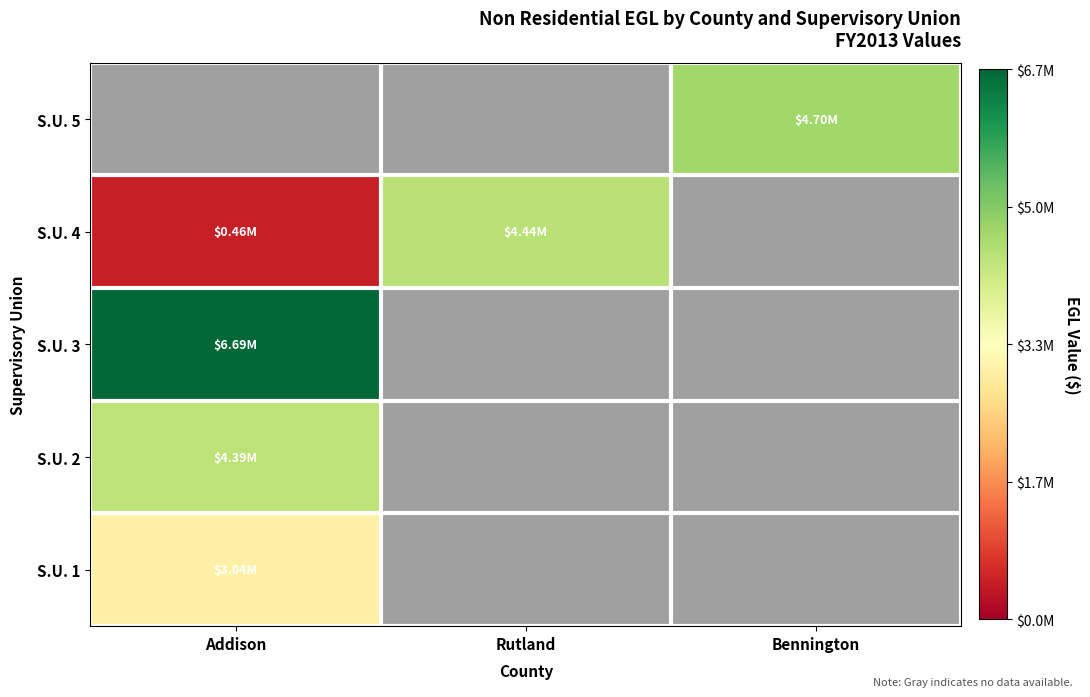

Reading left to right, what are all the values shown in this chart?

S.U. 1: Addison=3039859.1	Rutland=0.0	Bennington=0.0
S.U. 2: Addison=4387987.6	Rutland=0.0	Bennington=0.0
S.U. 3: Addison=6686935.9	Rutland=0.0	Bennington=0.0
S.U. 4: Addison=461846.0	Rutland=4435570.4	Bennington=0.0
S.U. 5: Addison=0.0	Rutland=0.0	Bennington=4703598.2